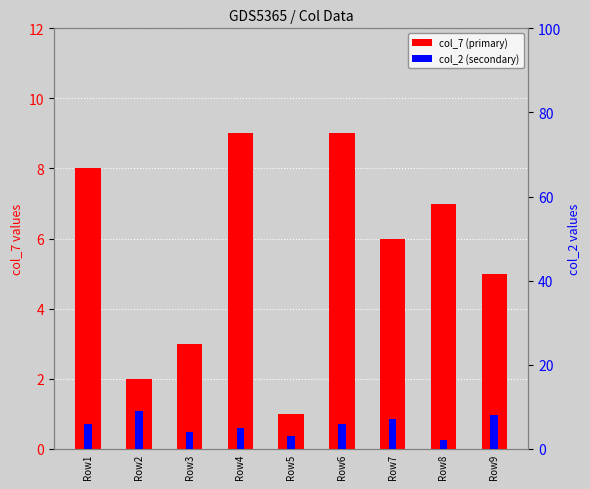

The value of col_7 (primary) at Row7 is 2. True or false?

False